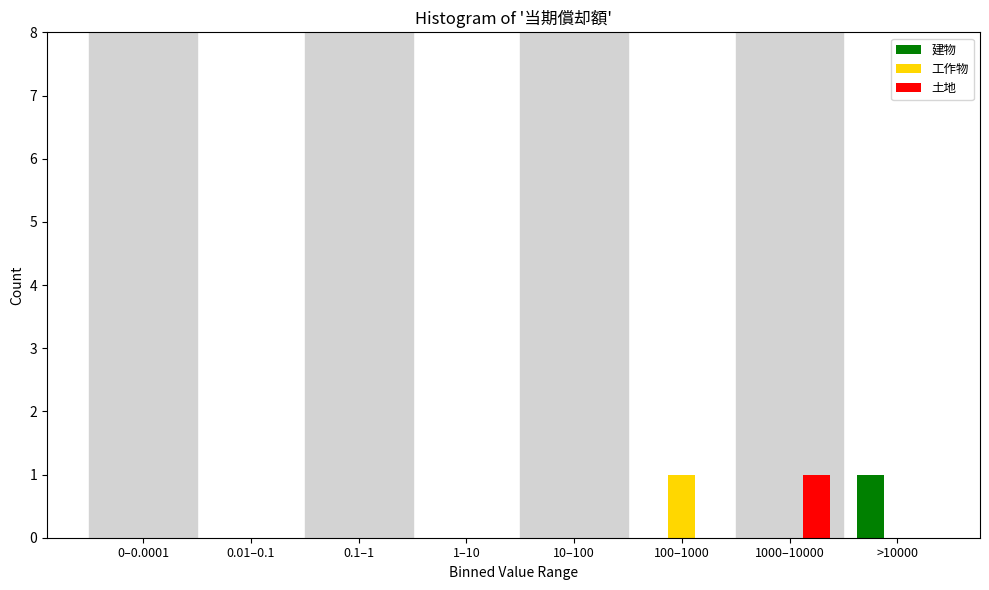

Reading right to left, what are all the values shown in this chart?

建物: >10000=1	1000–10000=0	100–1000=0	10–100=0	1–10=0	0.1–1=0	0.01–0.1=0	0–0.0001=0
工作物: >10000=0	1000–10000=0	100–1000=1	10–100=0	1–10=0	0.1–1=0	0.01–0.1=0	0–0.0001=0
土地: >10000=0	1000–10000=1	100–1000=0	10–100=0	1–10=0	0.1–1=0	0.01–0.1=0	0–0.0001=0